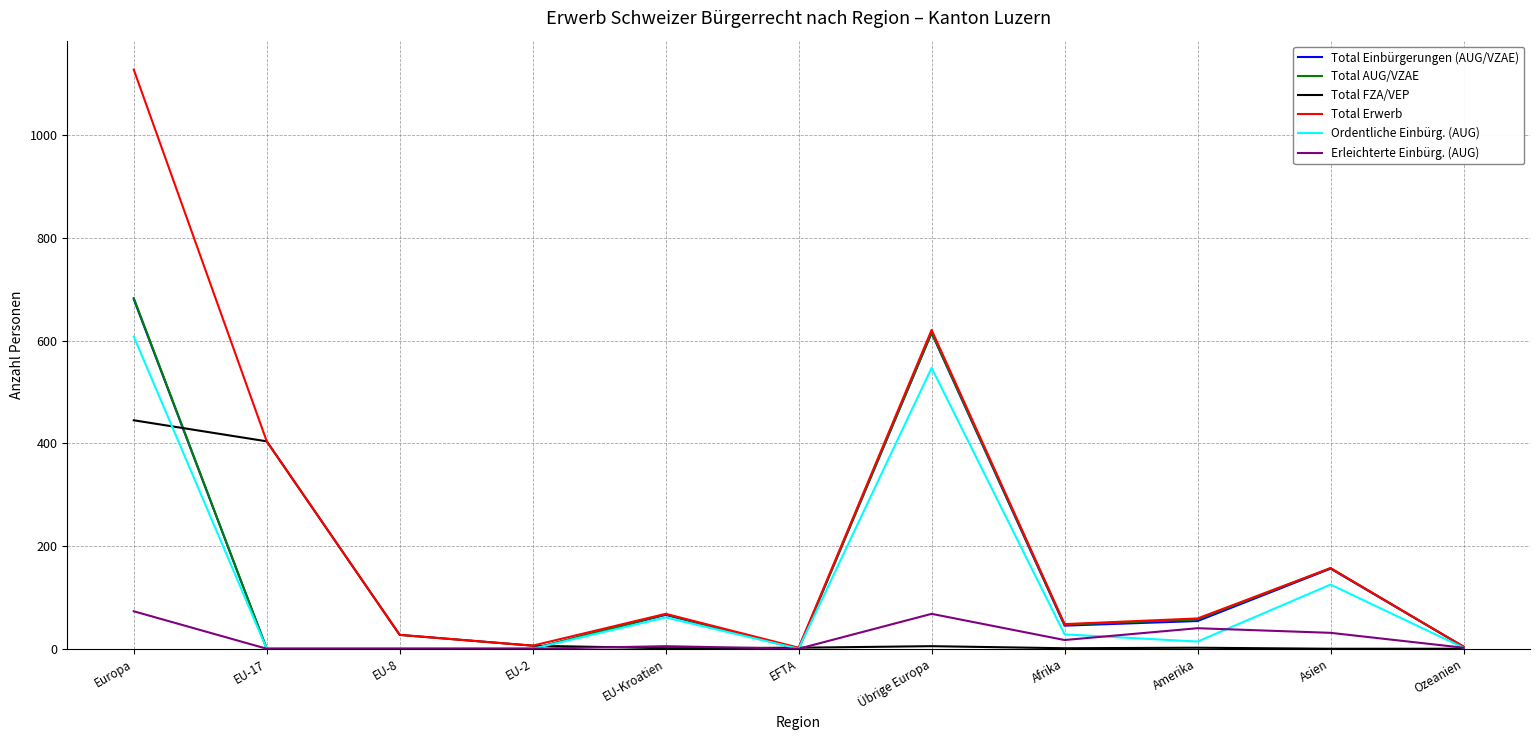

Where does the Total FZA/VEP series first go above 2?

Europa